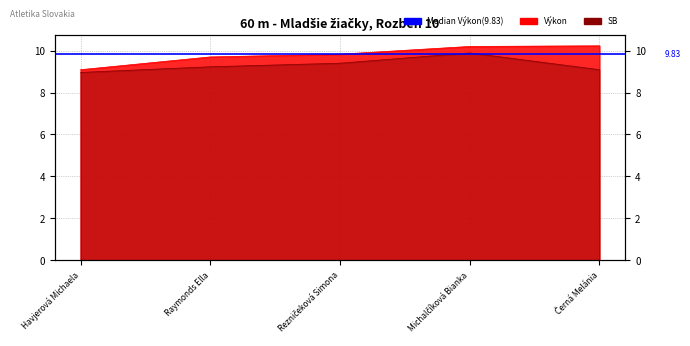

Which category has the lowest value in the SB series?

Havjerová Michaela